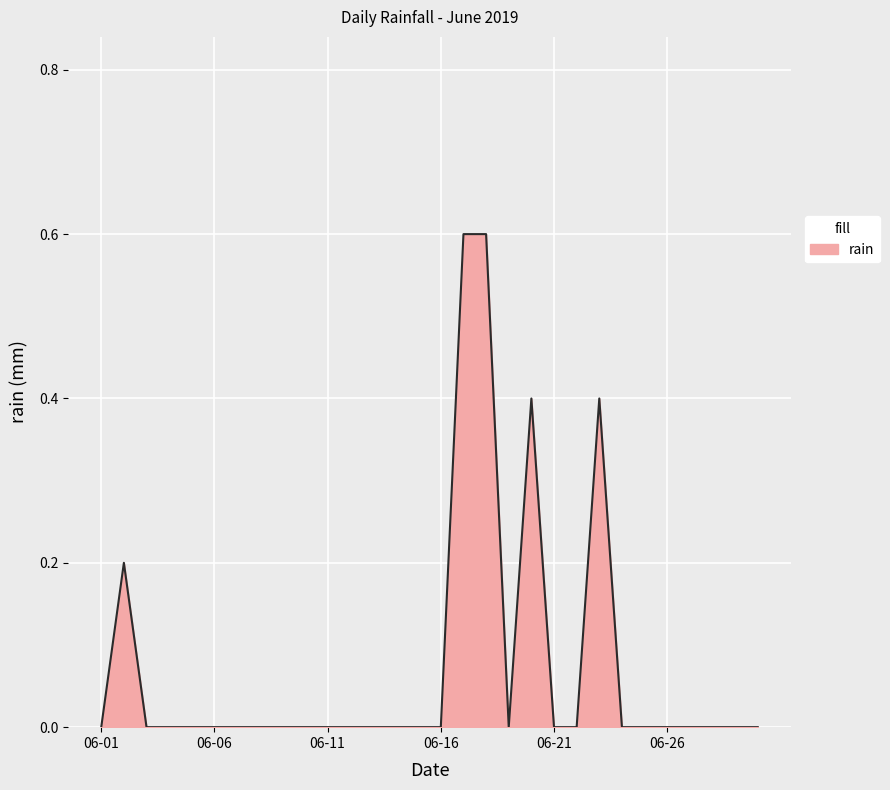

Count the number of categories in the chart.

30